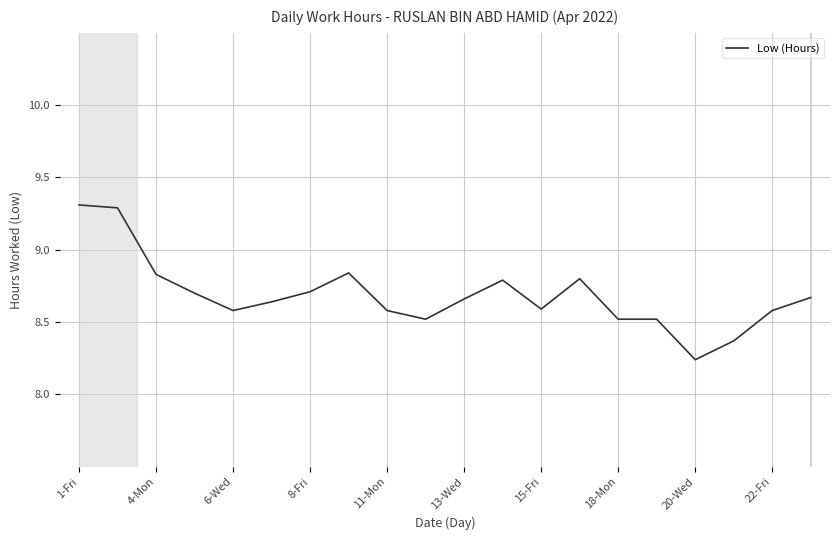

What is the maximum value shown in the chart?

9.3